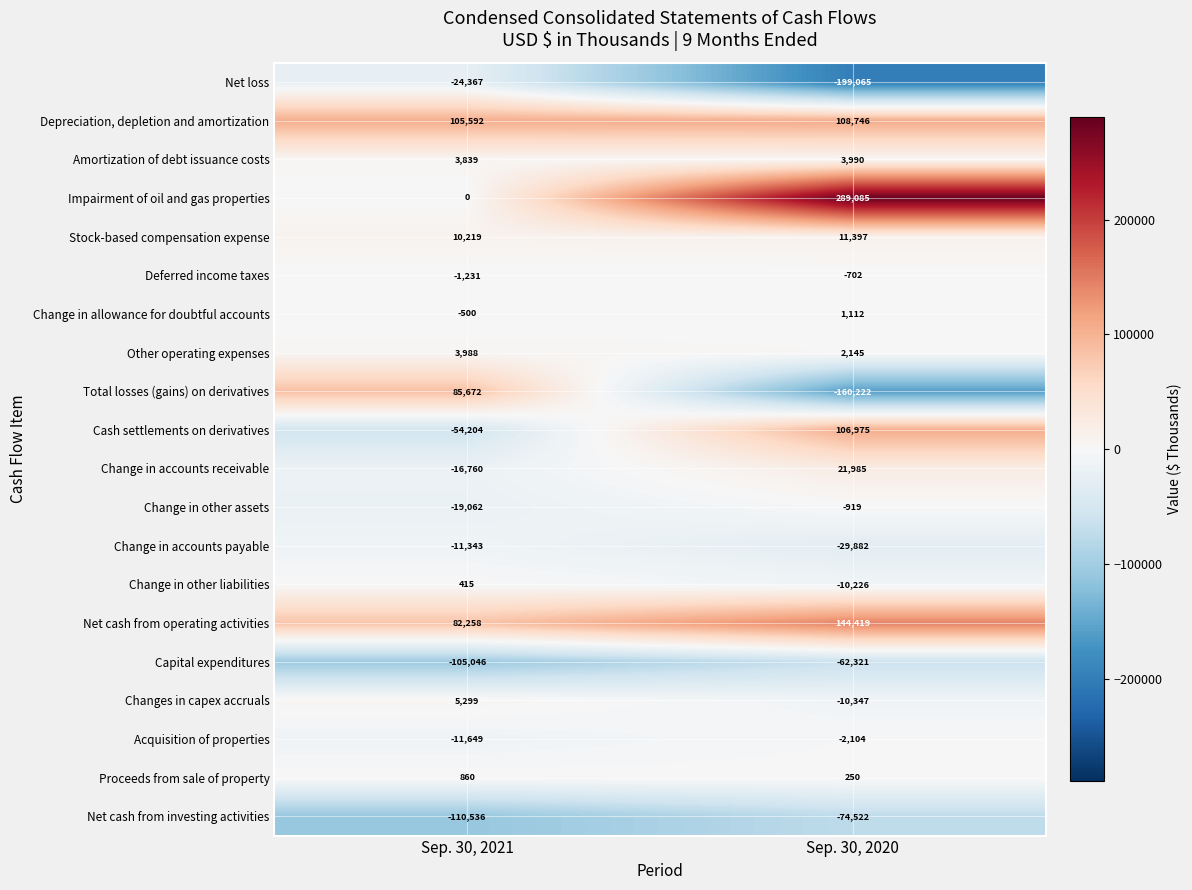

Which series has the largest total across all categories?

Impairment of oil and gas properties